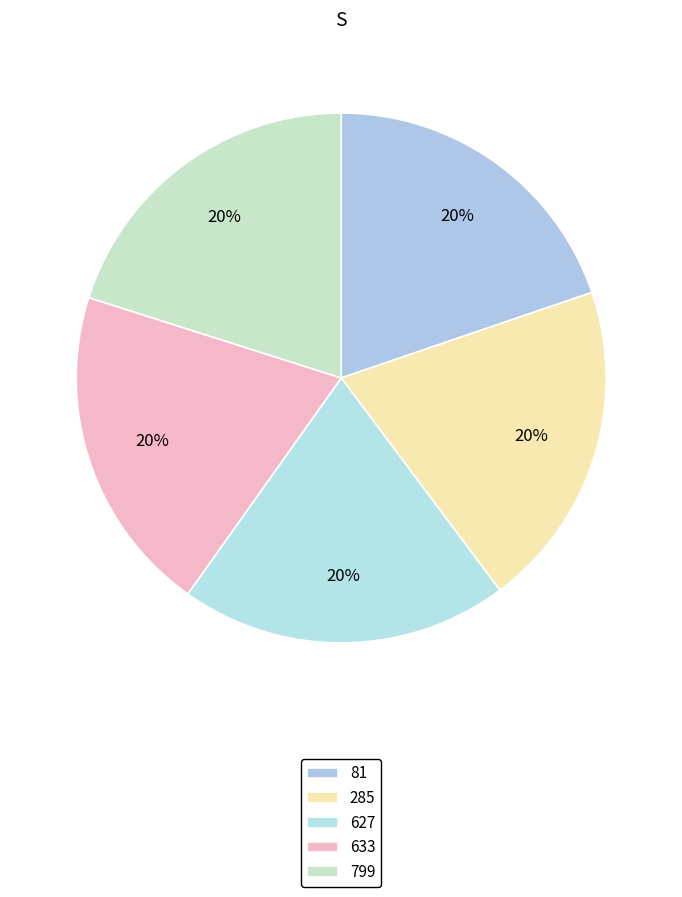

Count the number of slices in the pie.

5